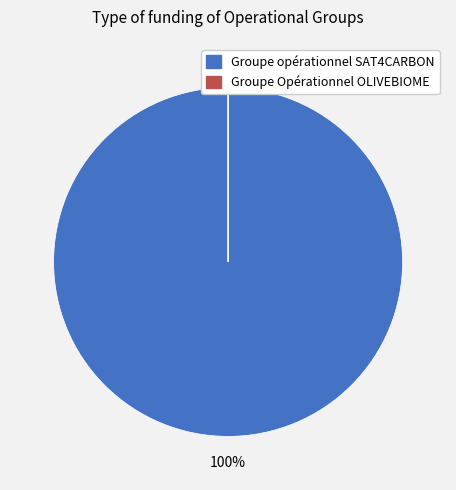

Count the number of slices in the pie.

2